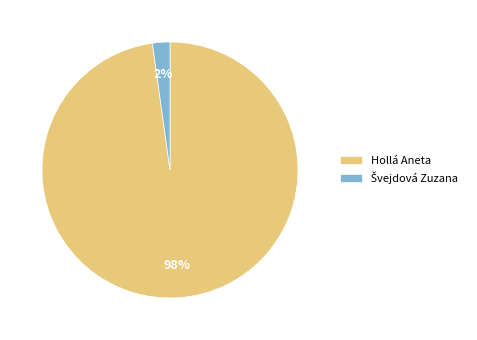

What is the majority slice?

Hollá Aneta